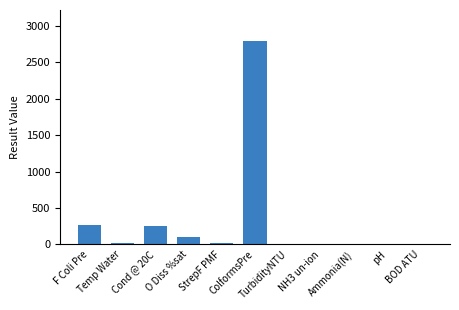

What is the sum of all values?

3459.2